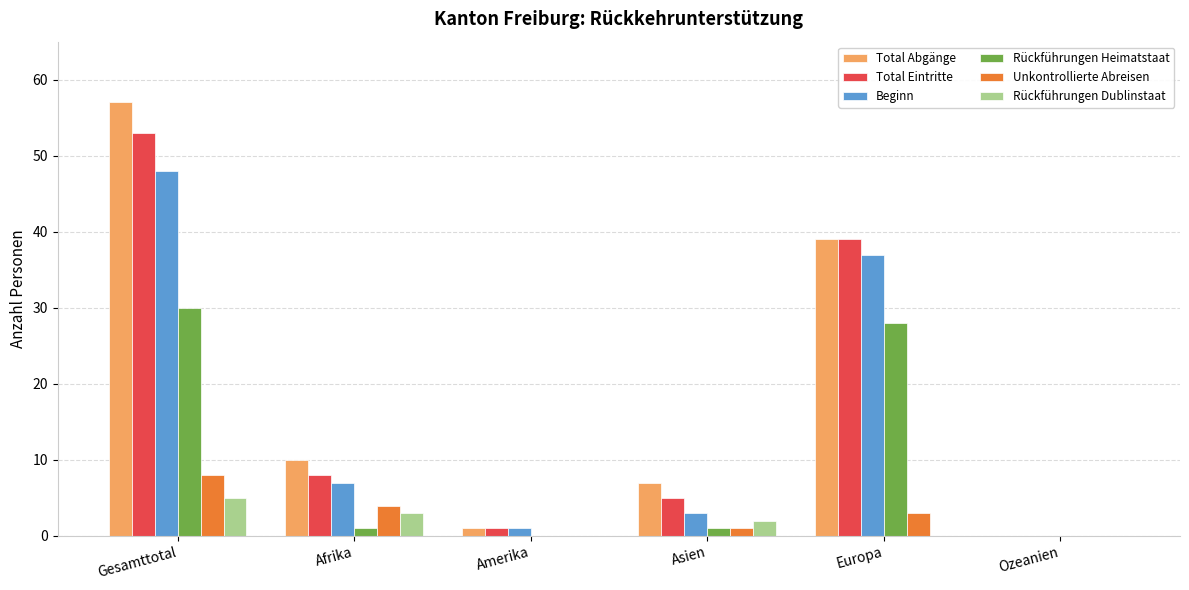

What is the approximate value of Total Abgänge at Gesamttotal, to the nearest 10?

60